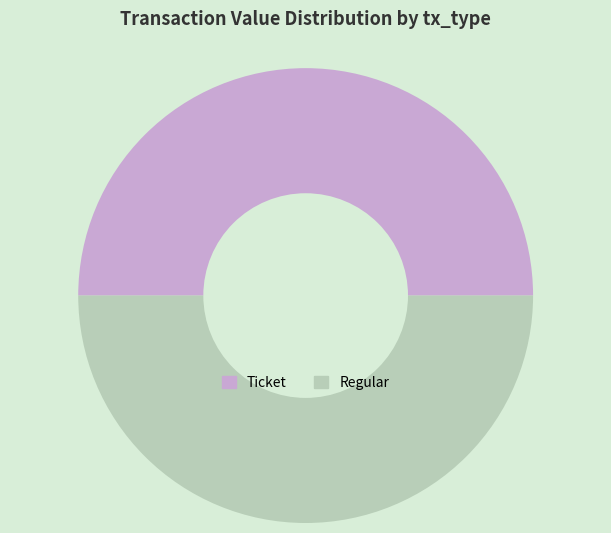

What is the ratio of the value at Ticket to the value at Regular?

1.0